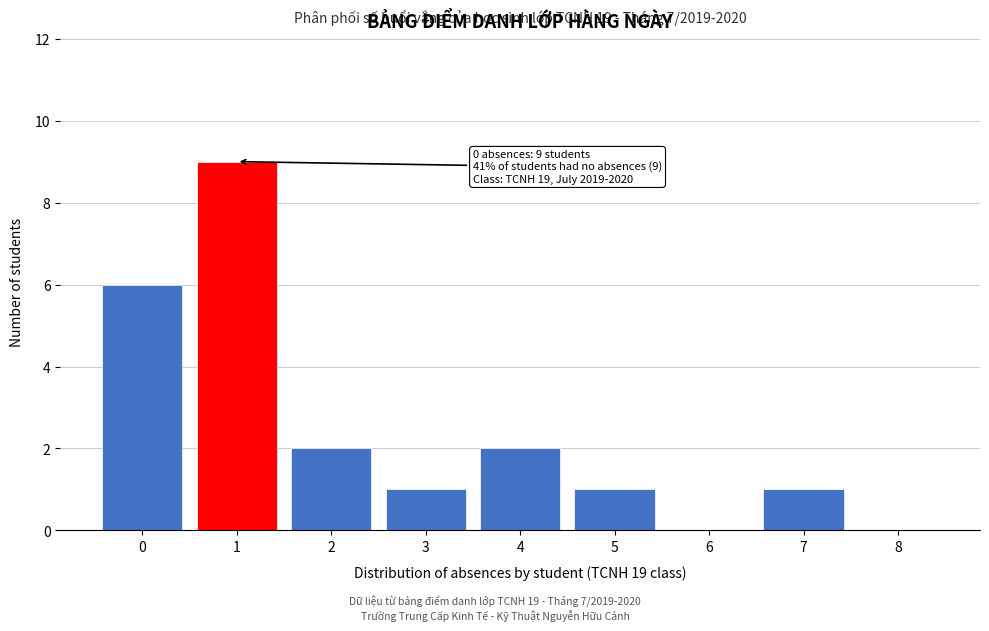

Reading right to left, transcribe all the data shown in this chart.

8=0	7=1	6=0	5=1	4=2	3=1	2=2	1=9	0=6